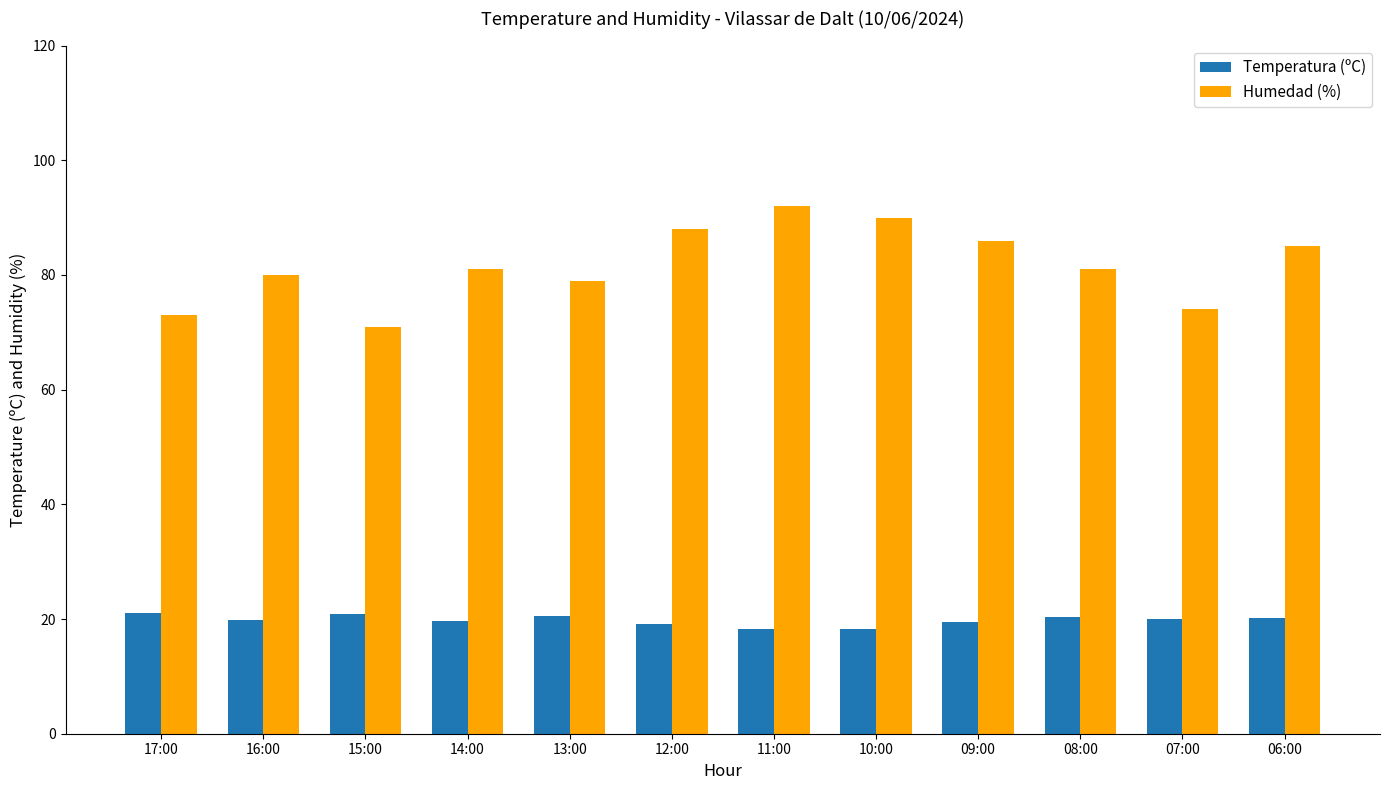

How many categories are shown in the chart?

12